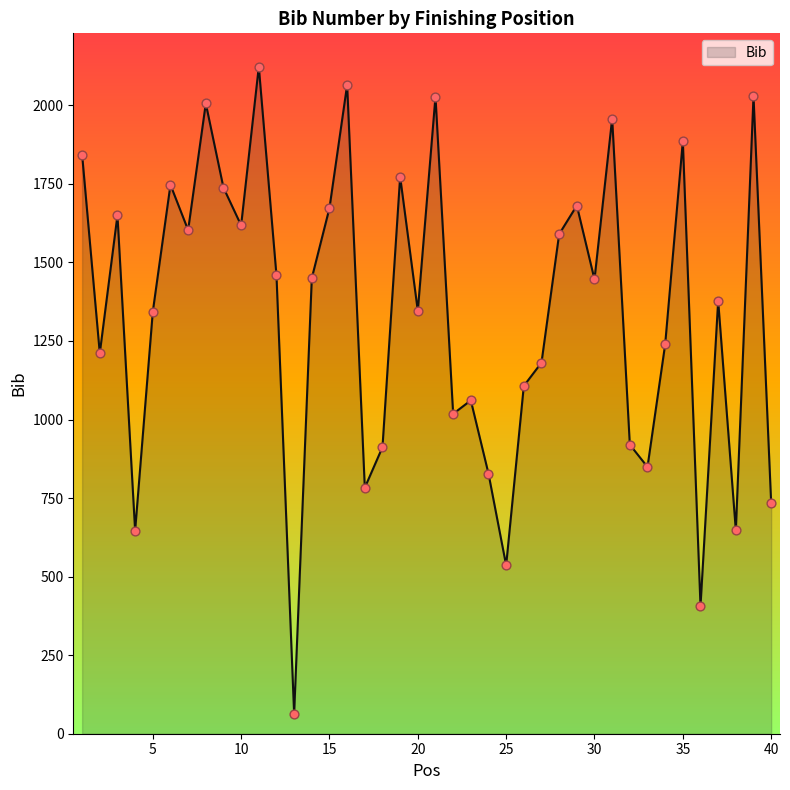

What is the maximum value shown in the chart?

2123